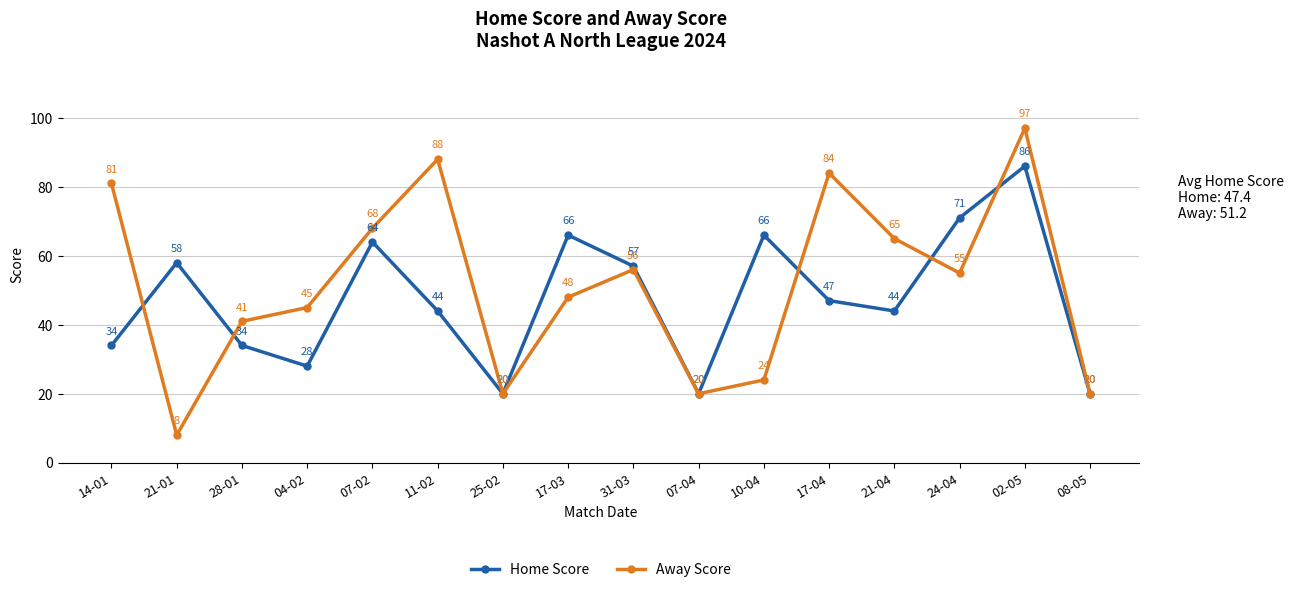

What is the maximum value shown in the chart?

97